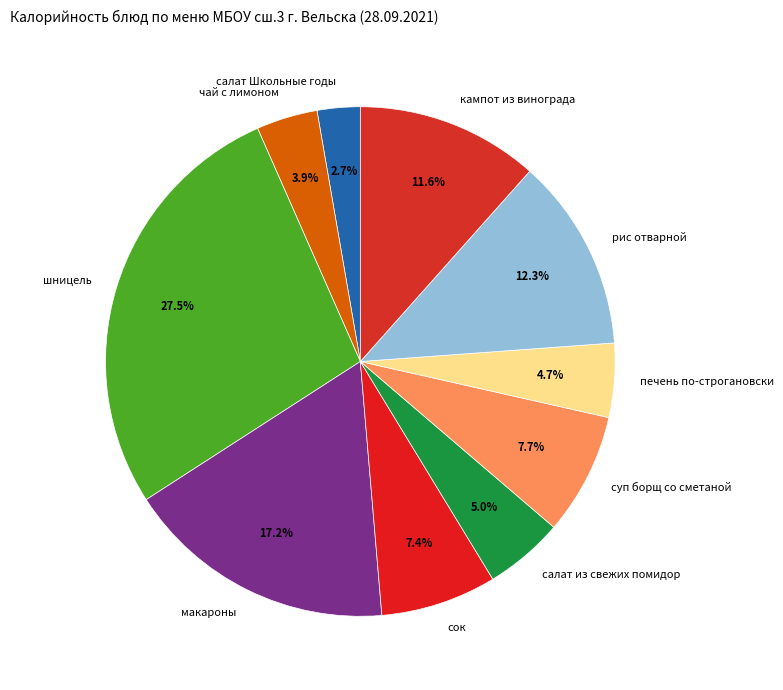

To the nearest percent, what percentage of the pie is чай с лимоном?

4%